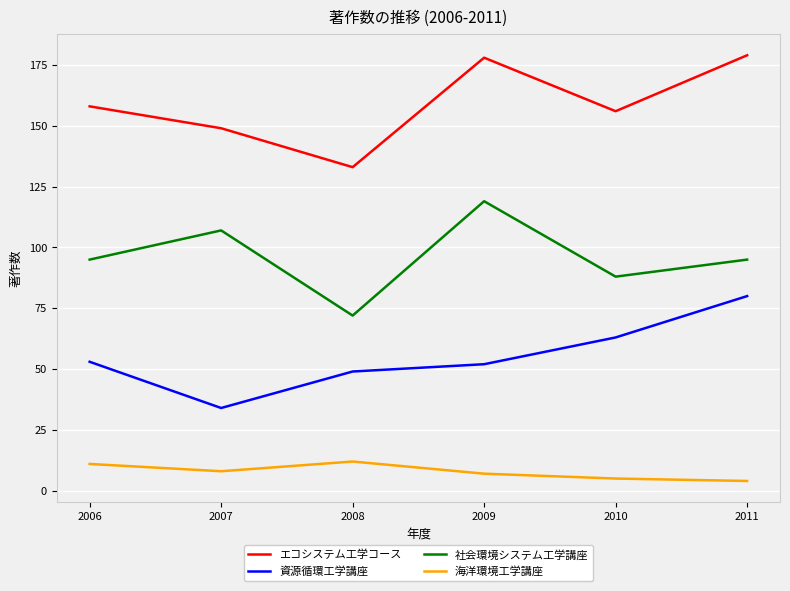

Count the number of data series in this chart.

4